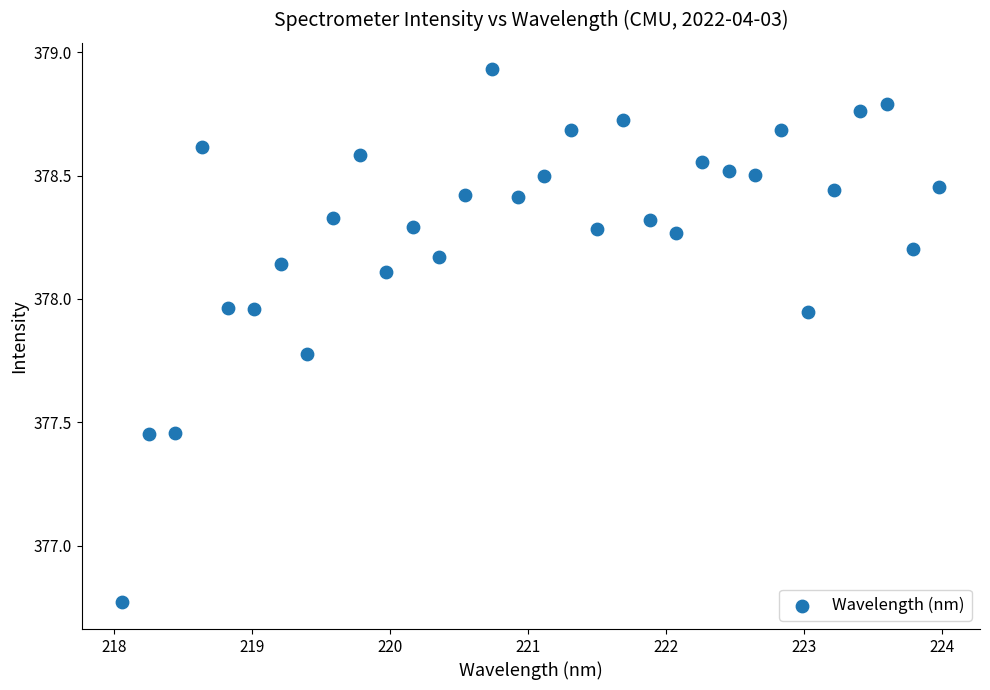

What is the range of Y values (max minus min)?

2.2